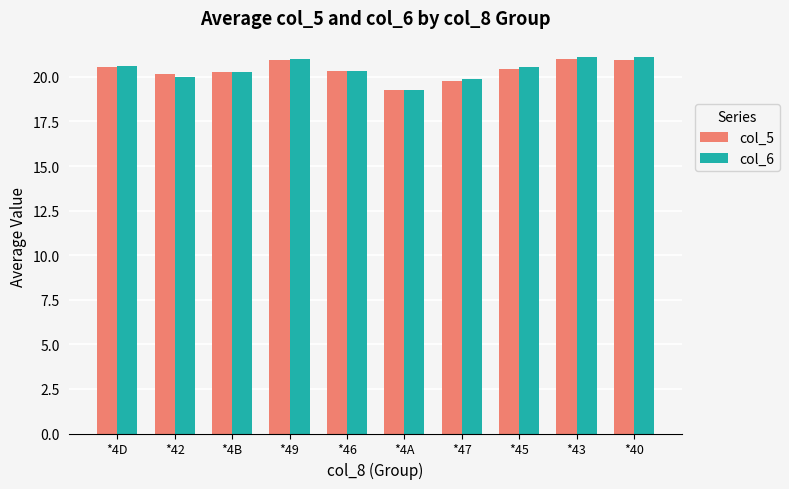

Is it true that col_6 equals 12.3 at *43?

False